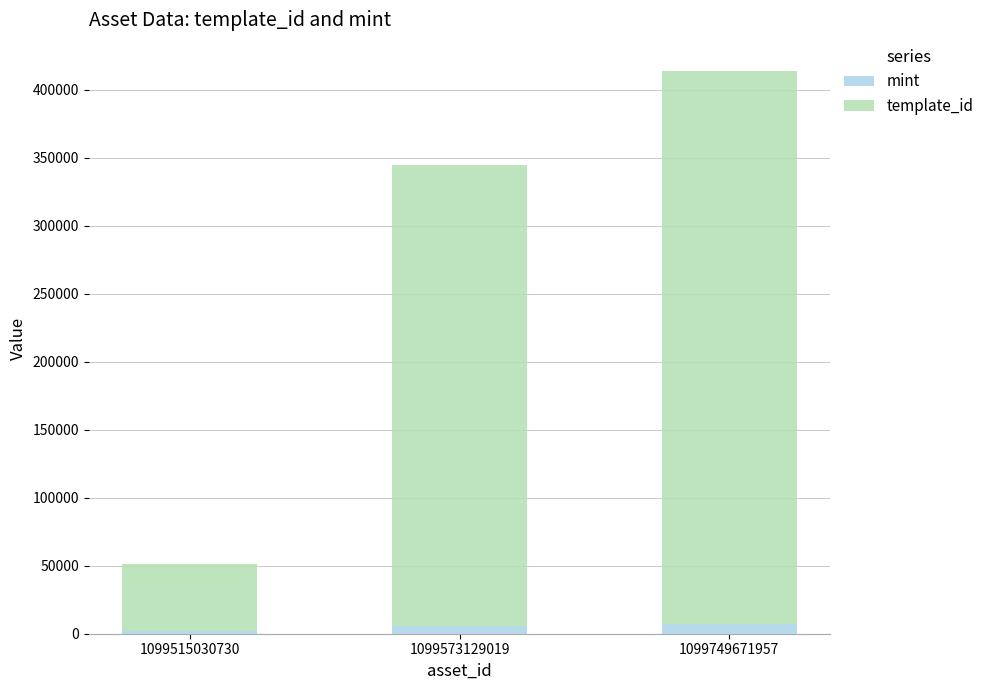

True or false: mint has a value of 1776 at 1099515030730.

True